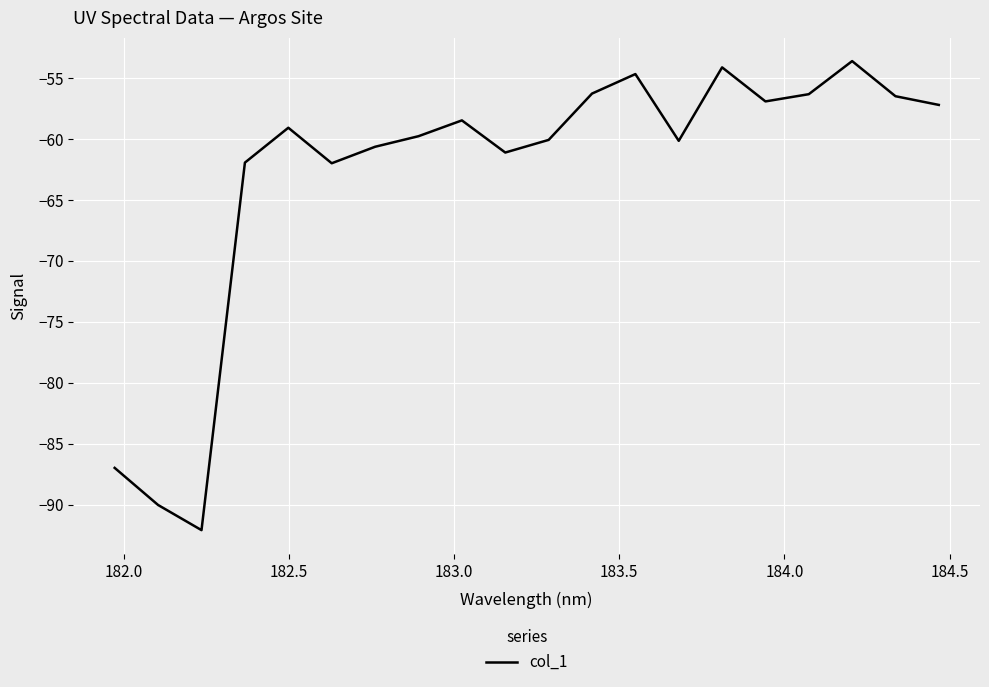

What is the smallest value displayed?

-92.1